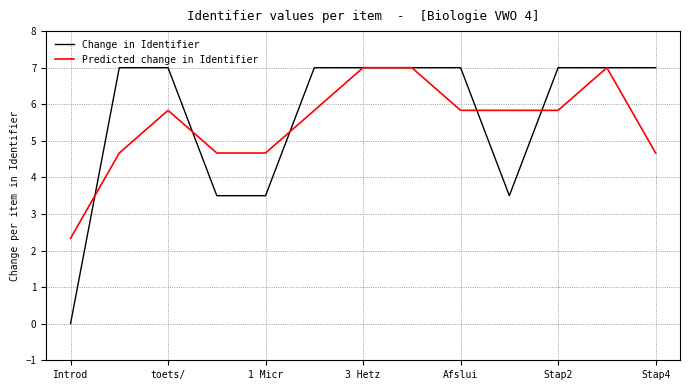

What is the greatest value displayed?

7.0